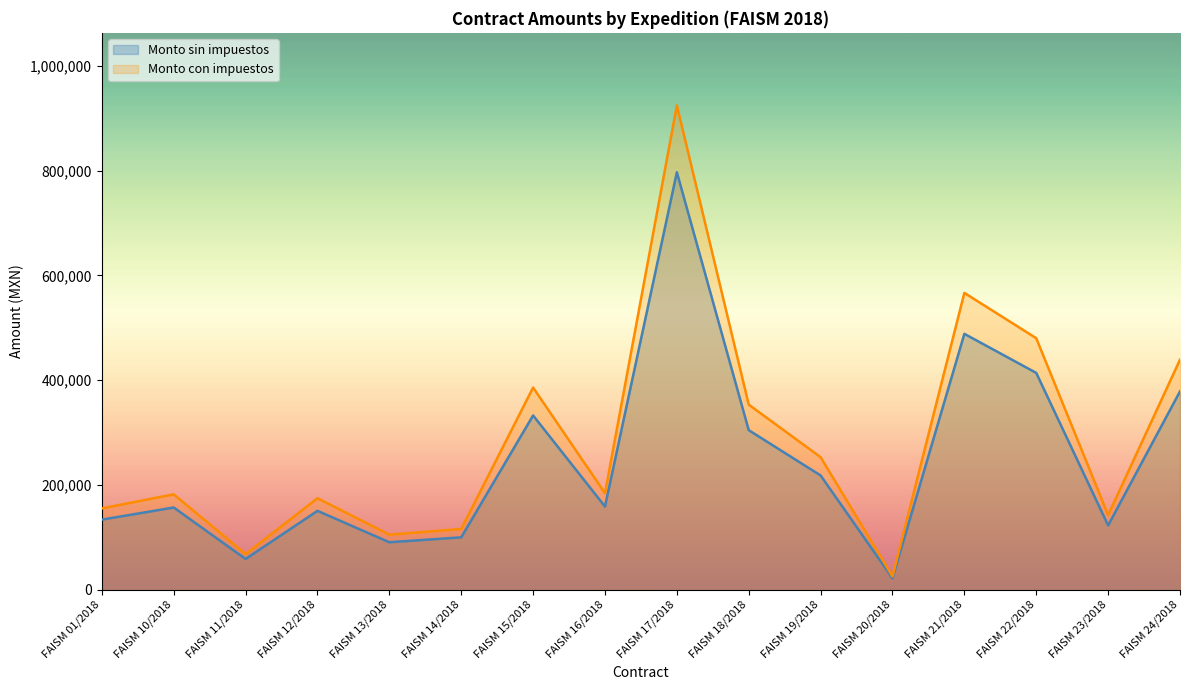

In Monto del contrato sin impuestos, how many points are lower than both neighbors (excluding endpoints)?

5